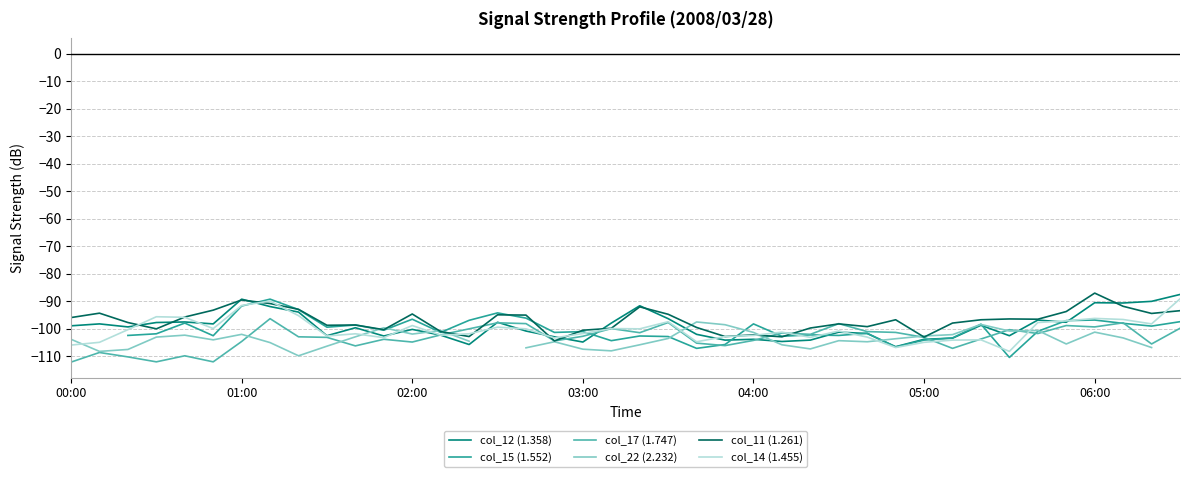

What is the minimum value for col_14 (1.455)?

-108.3